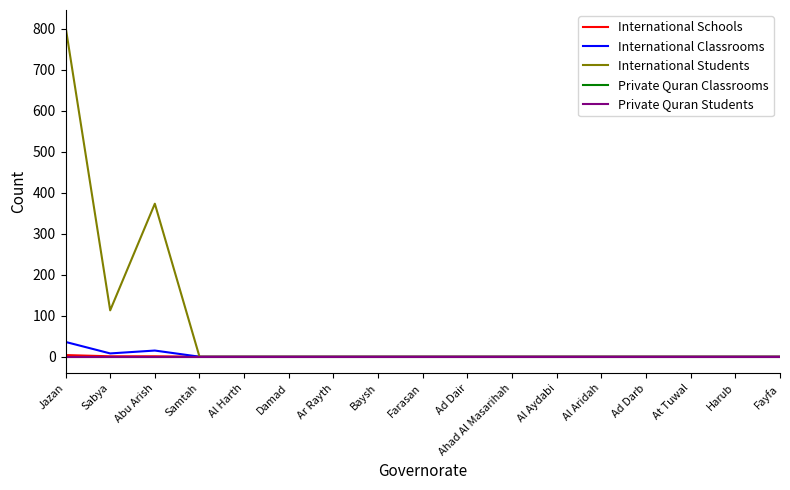

Reading left to right, extract all data points from this chart.

International Schools: Jazan=4	Sabya=1	Abu Arish=1	Samtah=0	Al Harth=0	Damad=0	Ar Rayth=0	Baysh=0	Farasan=0	Ad Dair=0	Ahad Al Masarihah=0	Al Aydabi=0	Al Aridah=0	Ad Darb=0	At Tuwal=0	Harub=0	Fayfa=0
International Classrooms: Jazan=36	Sabya=8	Abu Arish=15	Samtah=0	Al Harth=0	Damad=0	Ar Rayth=0	Baysh=0	Farasan=0	Ad Dair=0	Ahad Al Masarihah=0	Al Aydabi=0	Al Aridah=0	Ad Darb=0	At Tuwal=0	Harub=0	Fayfa=0
International Students: Jazan=805	Sabya=113	Abu Arish=373	Samtah=0	Al Harth=0	Damad=0	Ar Rayth=0	Baysh=0	Farasan=0	Ad Dair=0	Ahad Al Masarihah=0	Al Aydabi=0	Al Aridah=0	Ad Darb=0	At Tuwal=0	Harub=0	Fayfa=0
Private Quran Classrooms: Jazan=0	Sabya=0	Abu Arish=0	Samtah=0	Al Harth=0	Damad=0	Ar Rayth=0	Baysh=0	Farasan=0	Ad Dair=0	Ahad Al Masarihah=0	Al Aydabi=0	Al Aridah=0	Ad Darb=0	At Tuwal=0	Harub=0	Fayfa=0
Private Quran Students: Jazan=0	Sabya=0	Abu Arish=0	Samtah=0	Al Harth=0	Damad=0	Ar Rayth=0	Baysh=0	Farasan=0	Ad Dair=0	Ahad Al Masarihah=0	Al Aydabi=0	Al Aridah=0	Ad Darb=0	At Tuwal=0	Harub=0	Fayfa=0